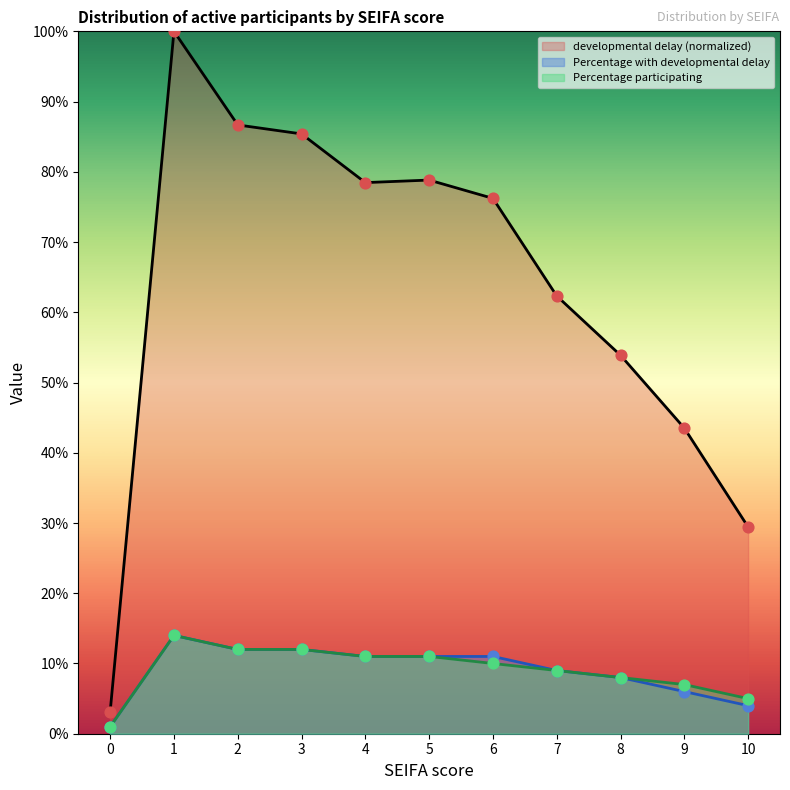

Which series reaches the minimum Y coordinate?

Percentage of all participants with developmental delay